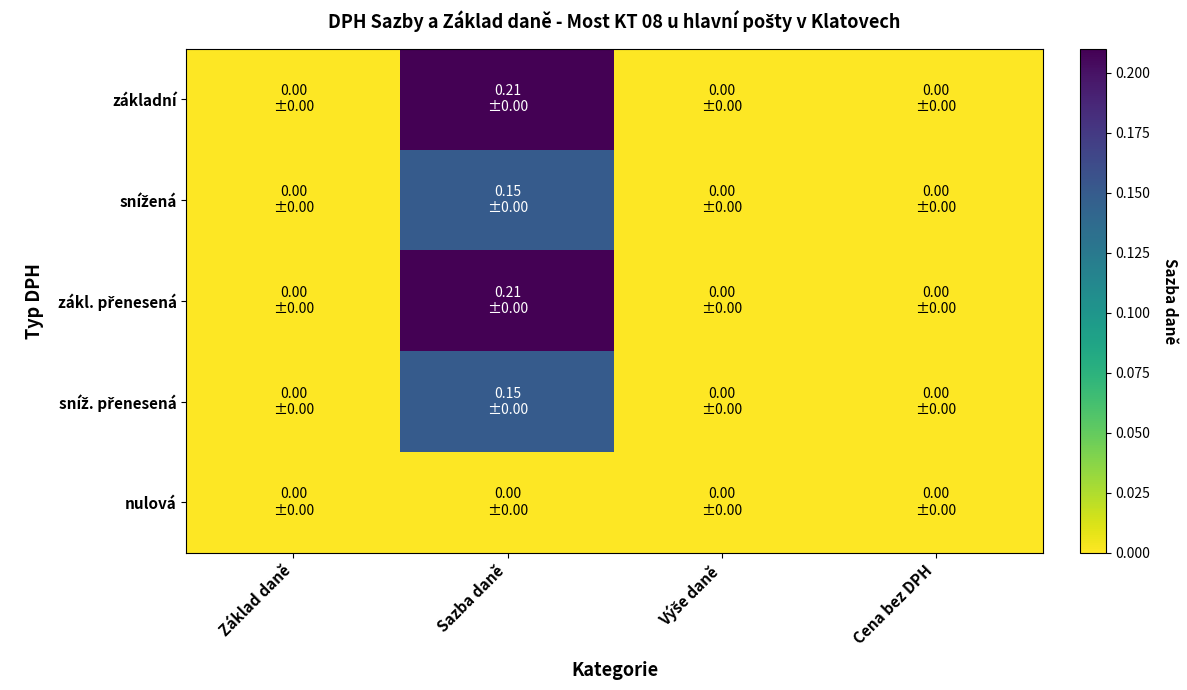

How many data points does each series have?

4